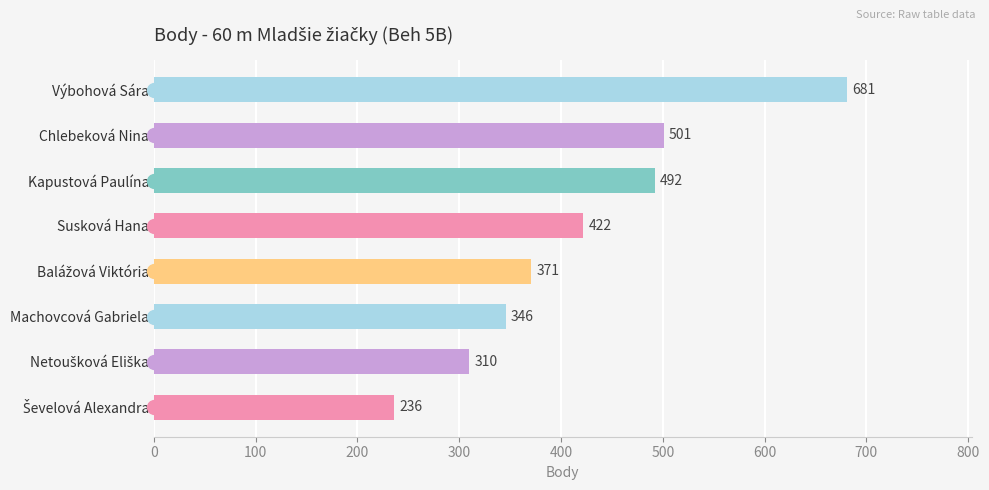

What is the ratio of the value at Chlebeková Nina to the value at Machovcová Gabriela?

1.4